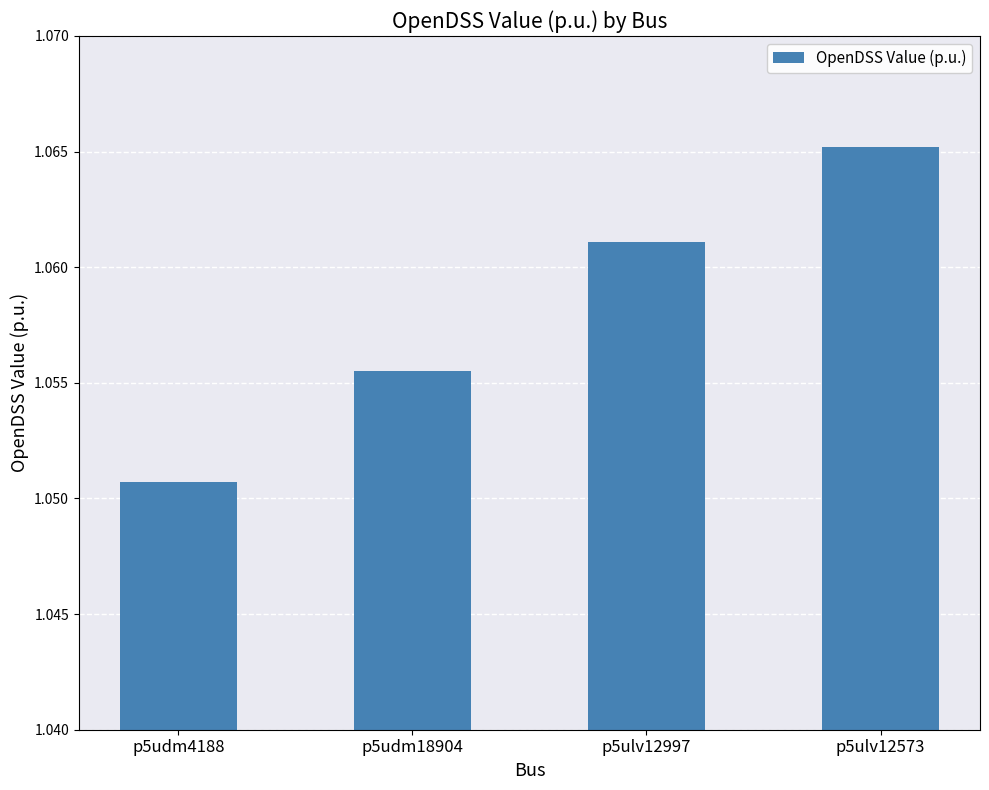

True or false: the data shows 0.3 at p5ulv12573.

False